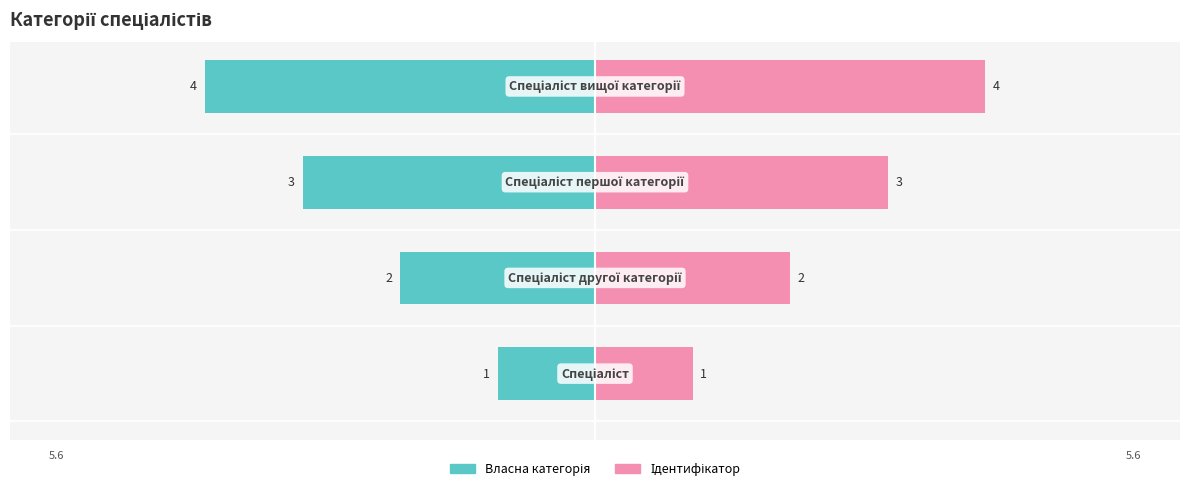

Count the number of categories in the chart.

4